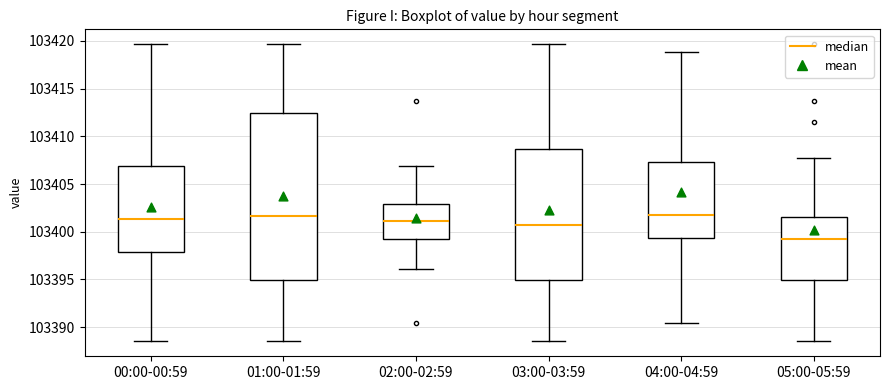

Where is the upper edge of the box for 02:00-02:59 on the y-axis? The values are not printed on the chart, so give them approximately, as read against the axis.

103403.0